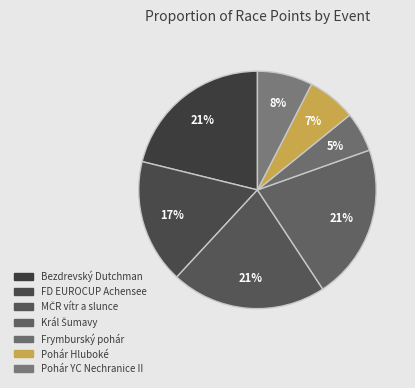

To the nearest percent, what is the difference between the Pohár Hluboké and MČR vítr a slunce slice percentages?

15%